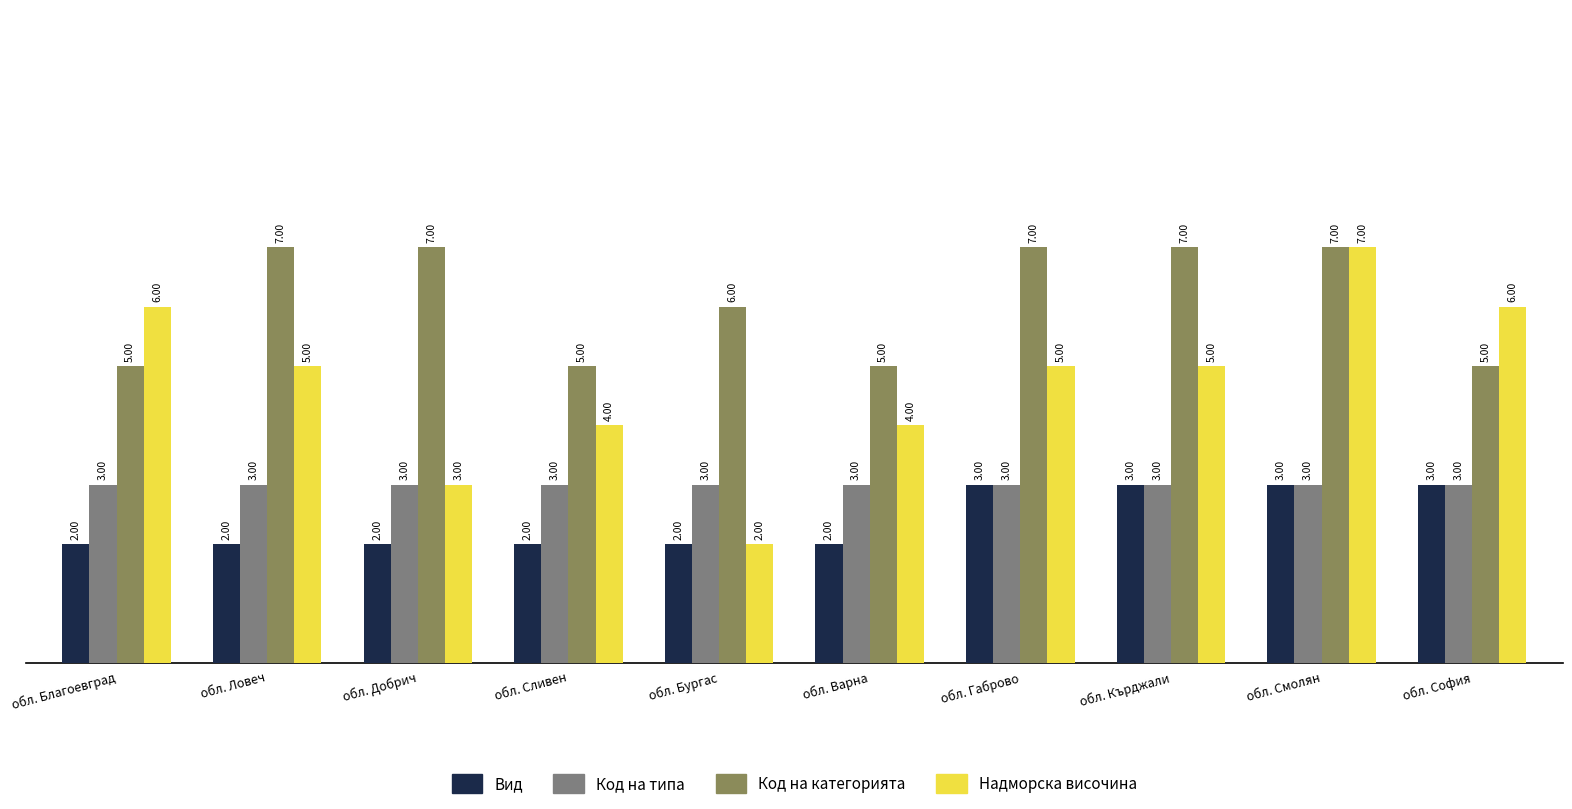

What position from the right is обл. Сливен?

7